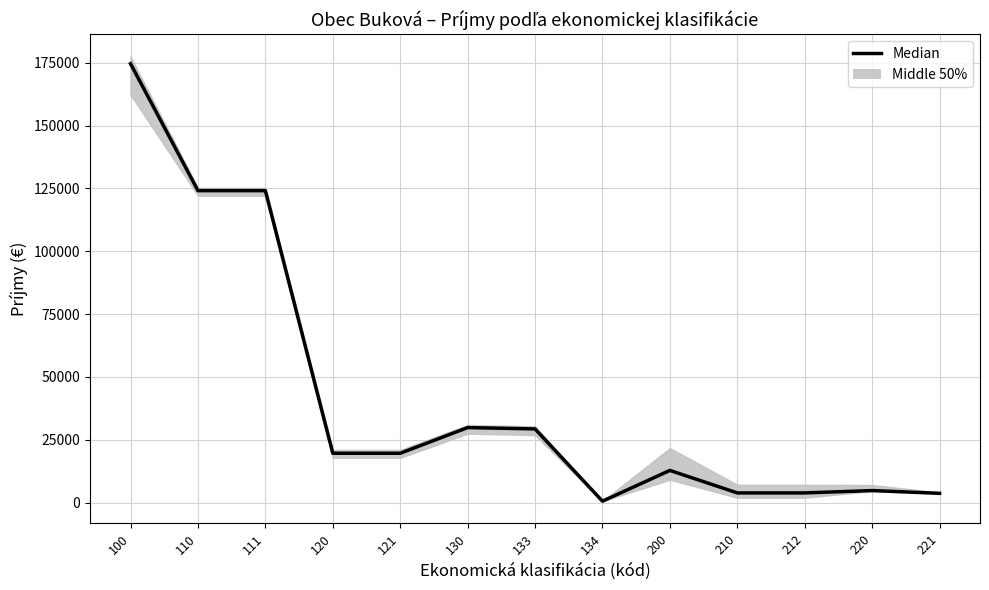

At which category does the data reach its first local valley?

134